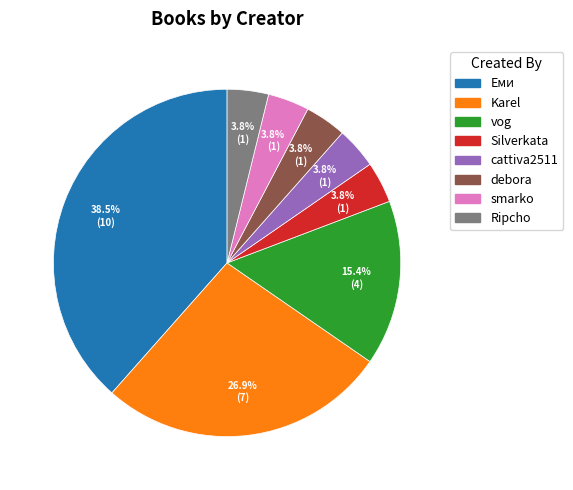

Approximately how many times larger is the value at Ripcho compared to smarko?

1.0